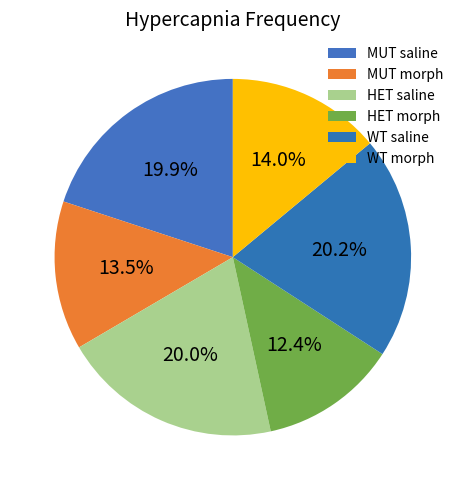

To the nearest percent, what is the difference between the MUT saline and HET morph slice percentages?

8%